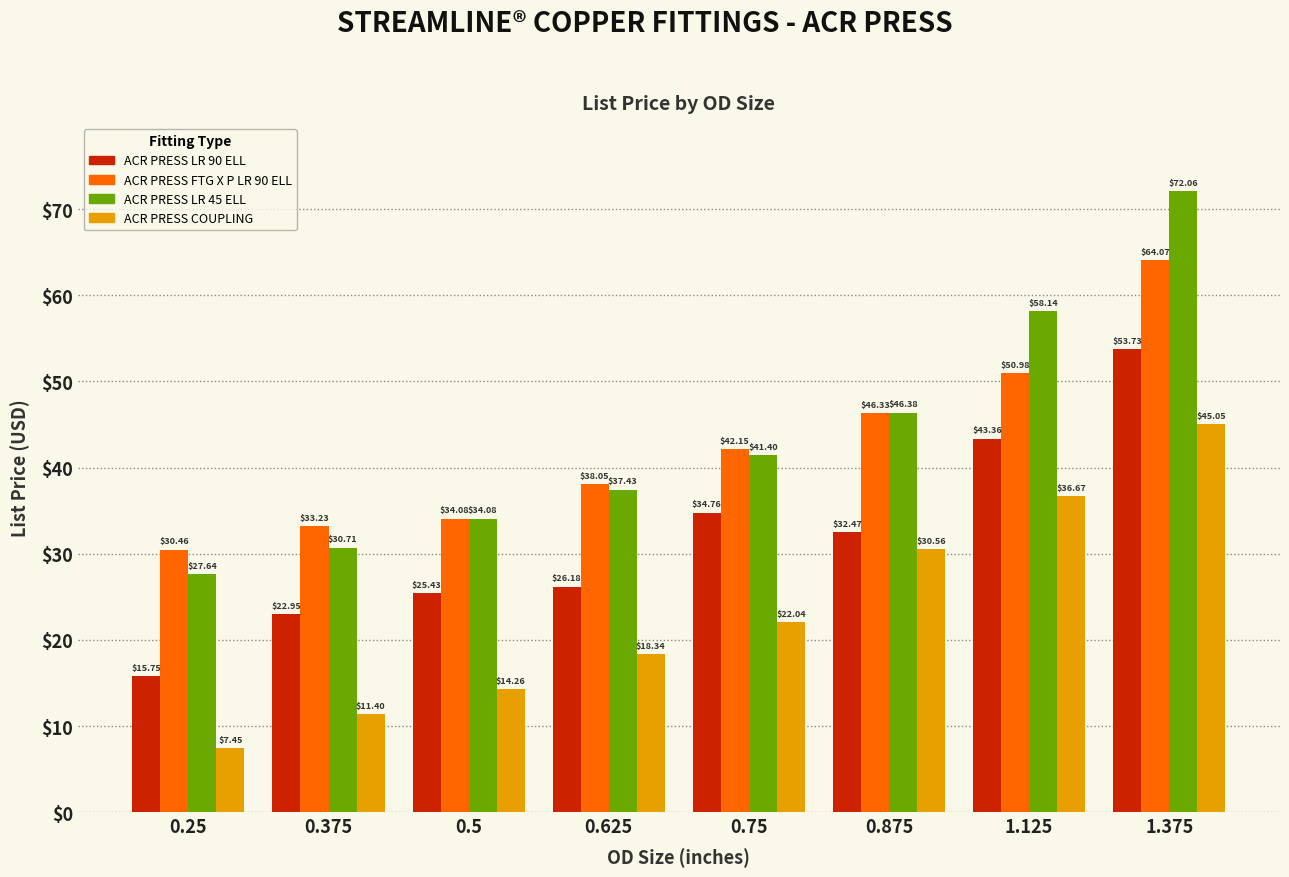

Which series has the largest total across all categories?

ACR PRESS LR 45 ELL